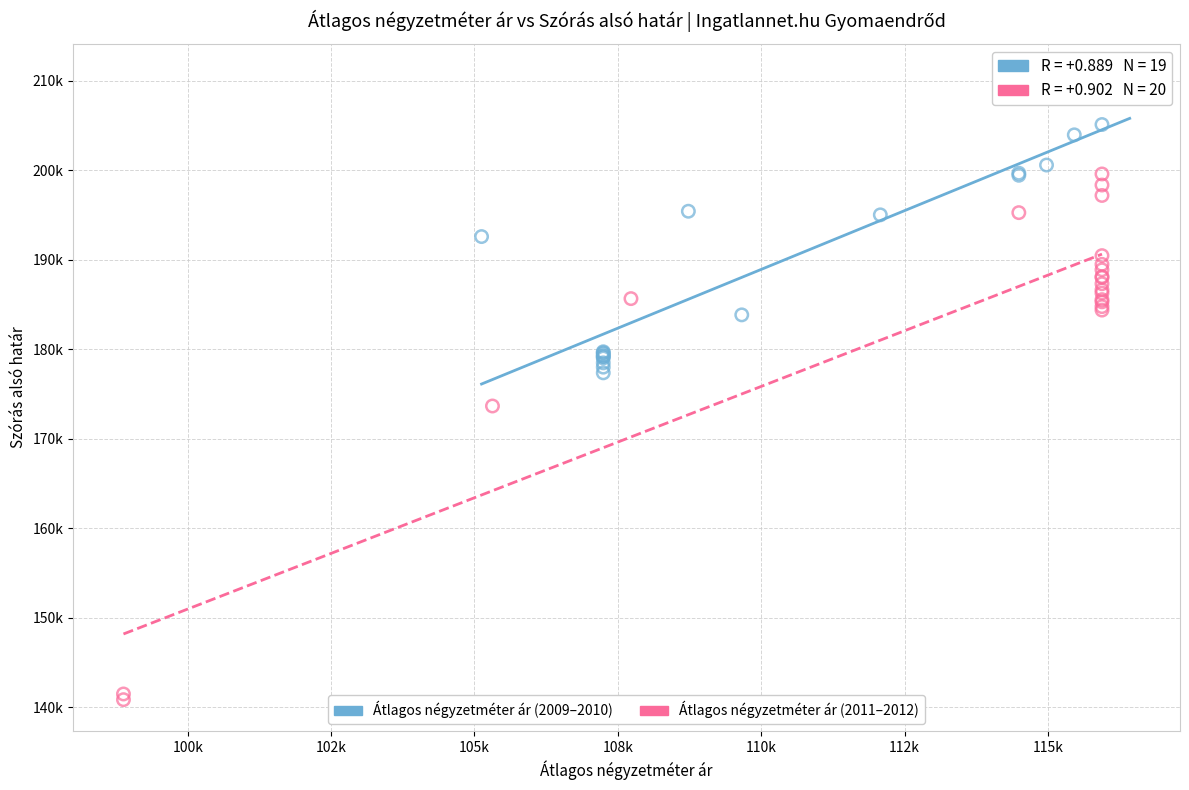

Which series contains the lowest Y value?

Átlagos négyzetméter ár (2011–2012)